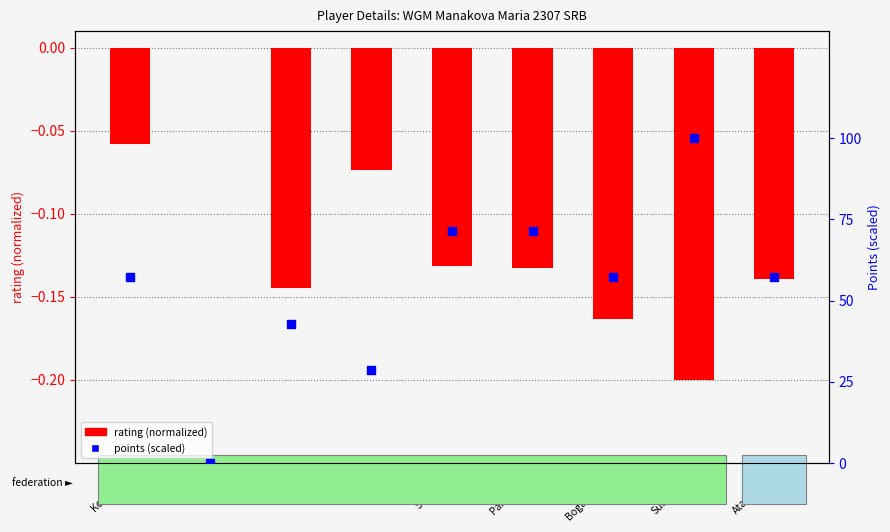

Which series contains the lowest Y value?

rating (normalized)